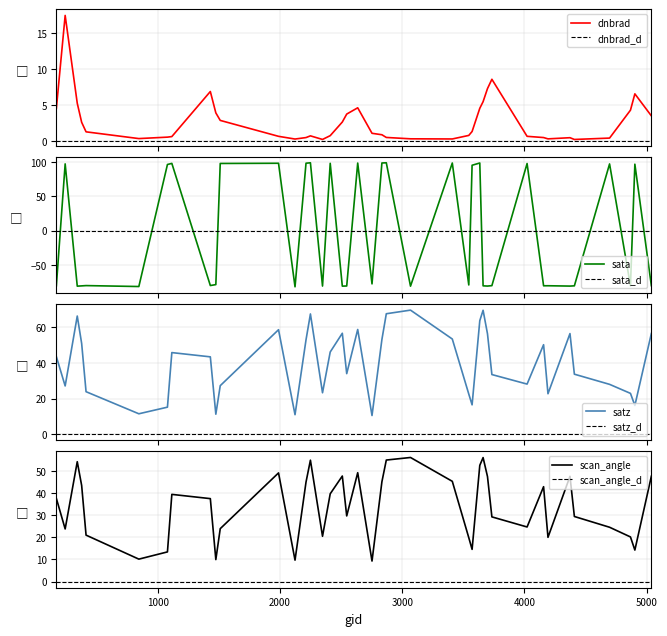

Which category has the highest value in the scan_angle series?

3068